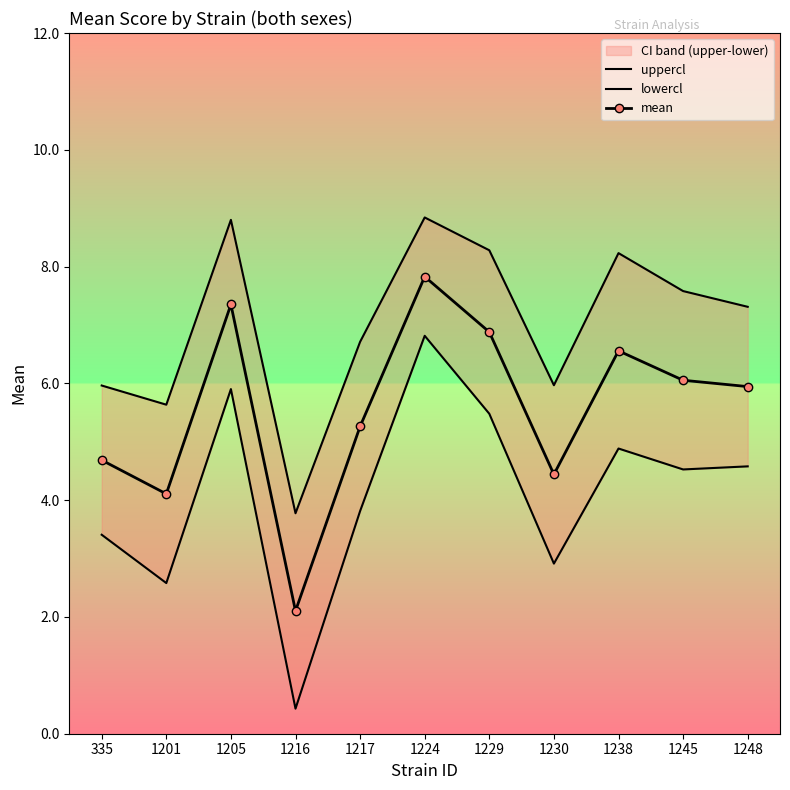

What is the difference between the maximum and minimum values in the uppercl series?

5.1